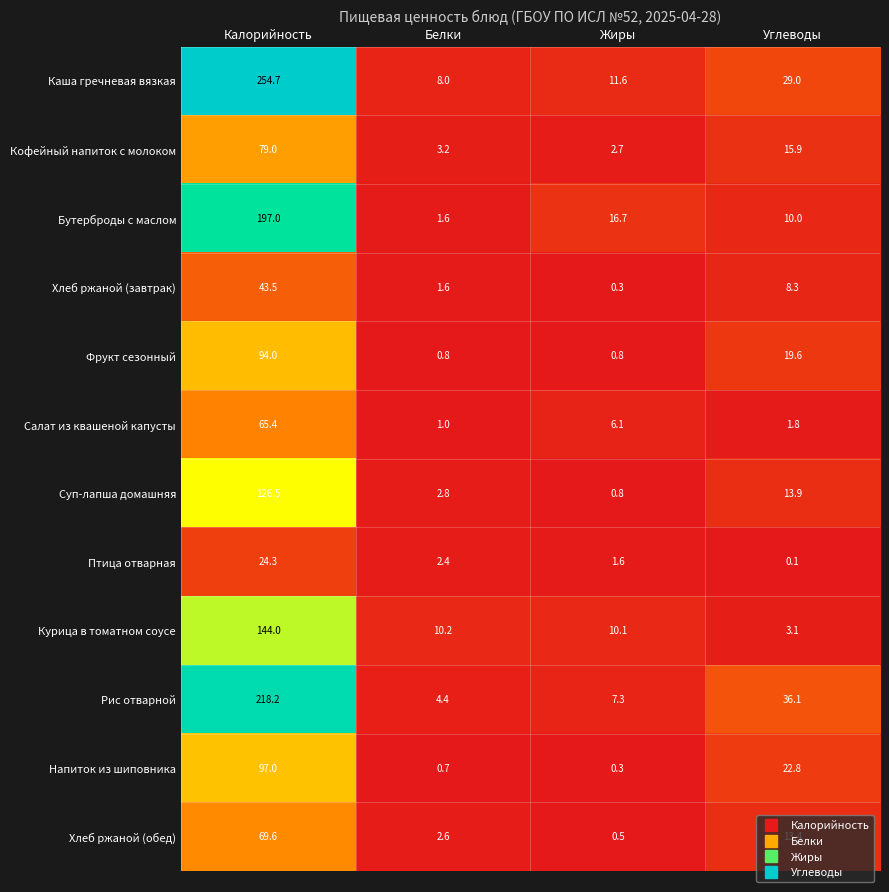

At which category does the chart reach its peak across all series?

Калорийность